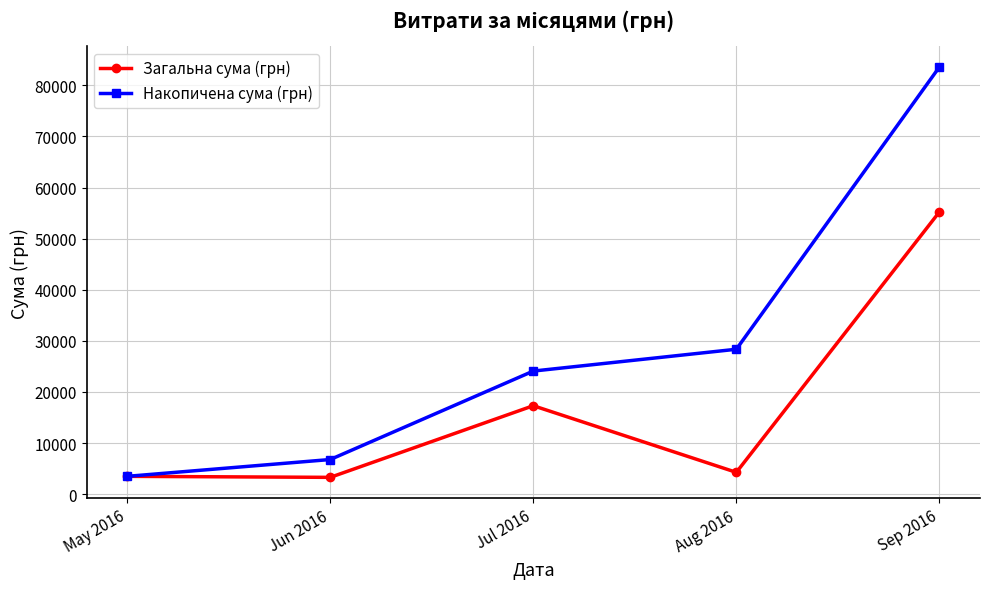

What is the average value of the Загальна сума (грн) series?

16716.6